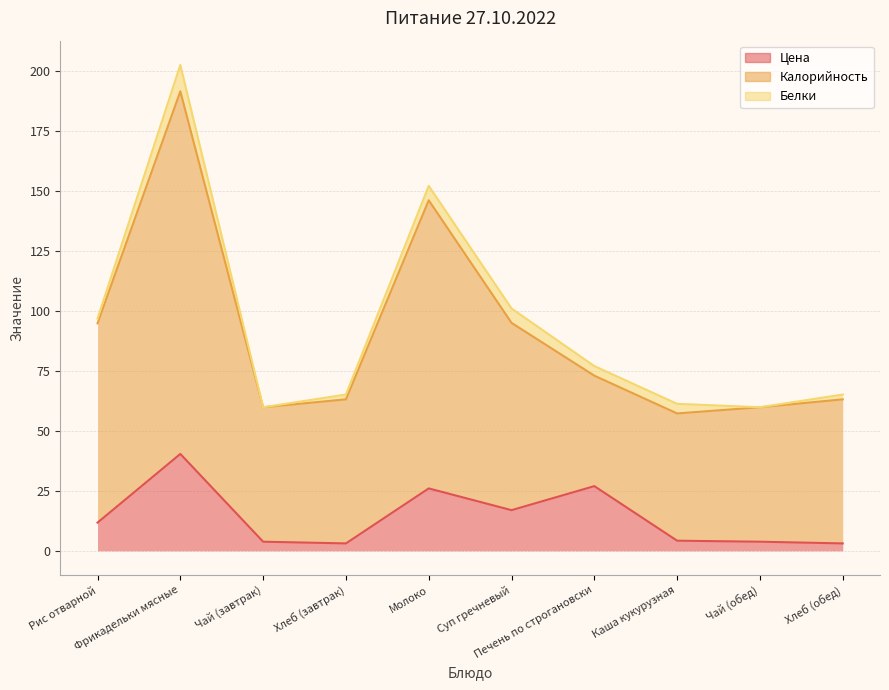

Which category has the highest value in the Калорийность series?

Фрикадельки мясные